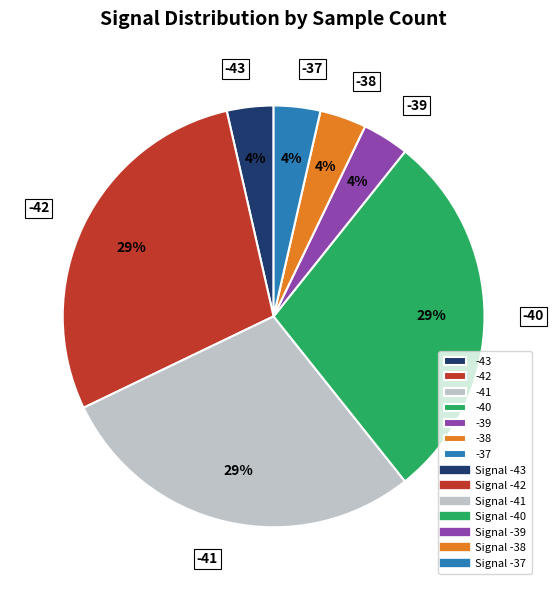

Is there any slice that represents more than half of the pie?

No